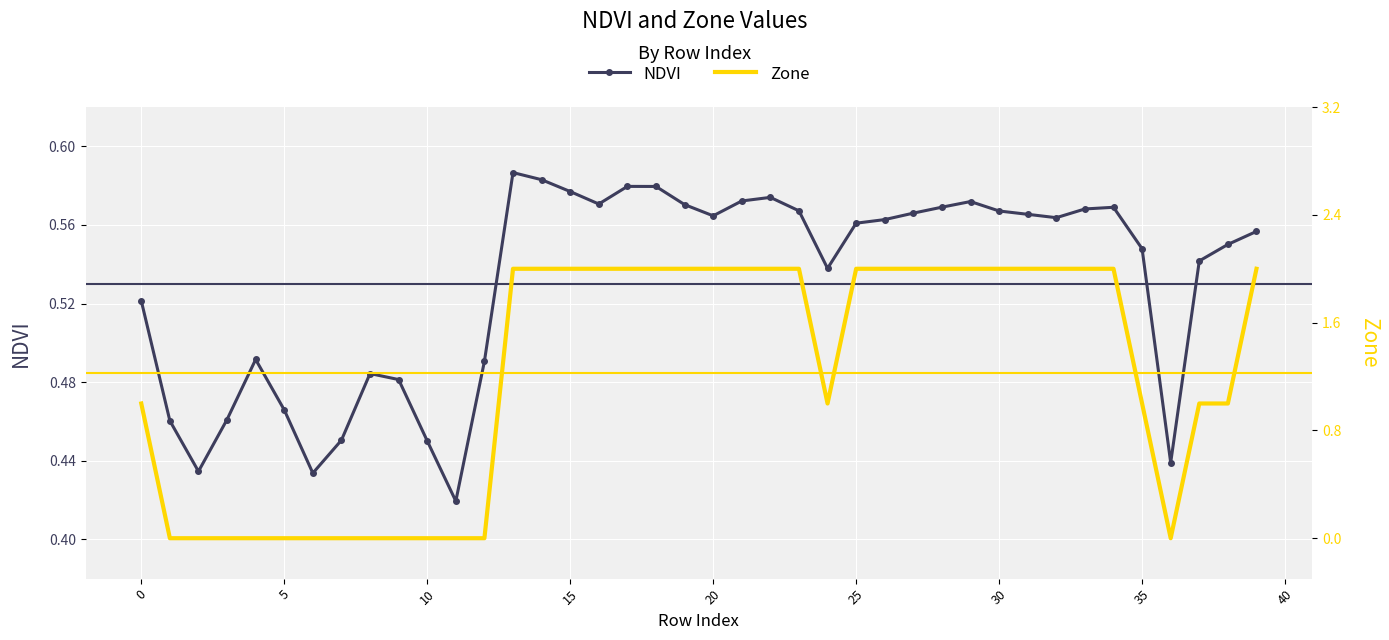

What is the difference between the maximum and minimum values in the Zone series?

2.0